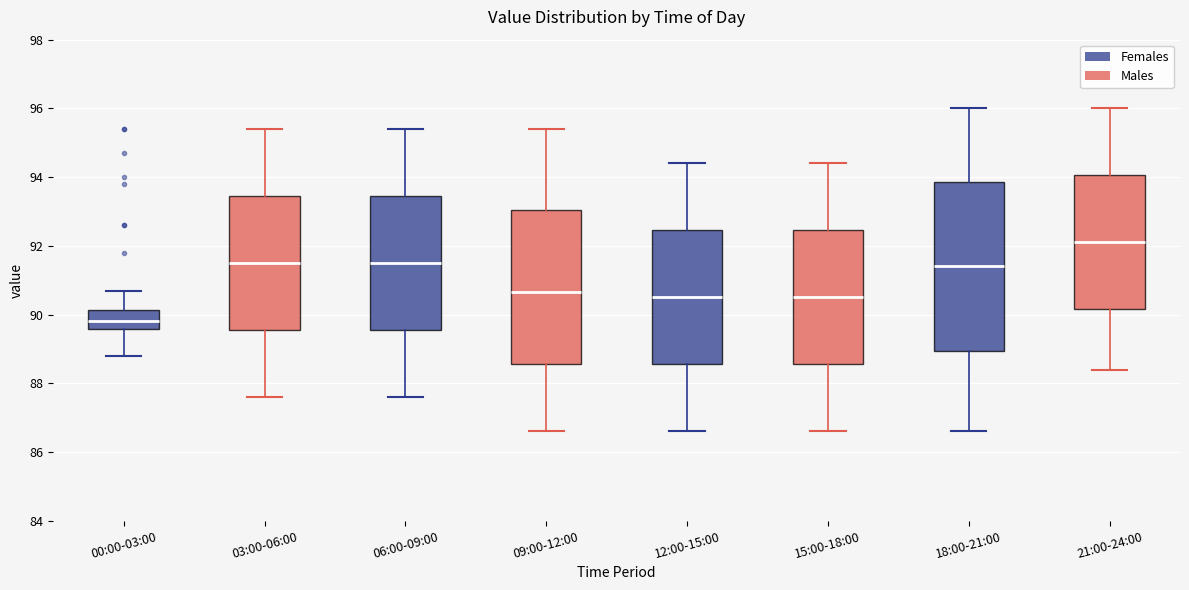

Which box is the tallest, from its lower edge to its upper edge?

18:00-21:00